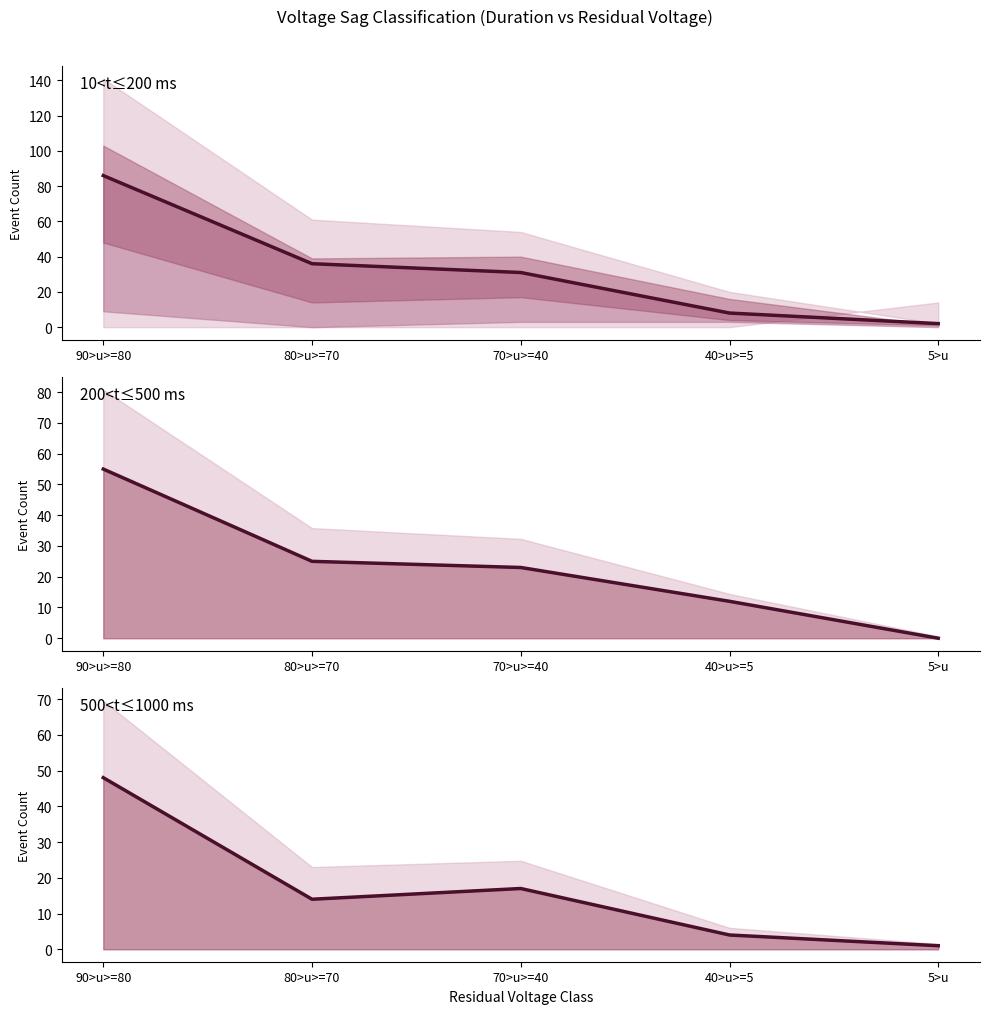

Is it true that 200<t<=500 equals 0 at 5>u?

True